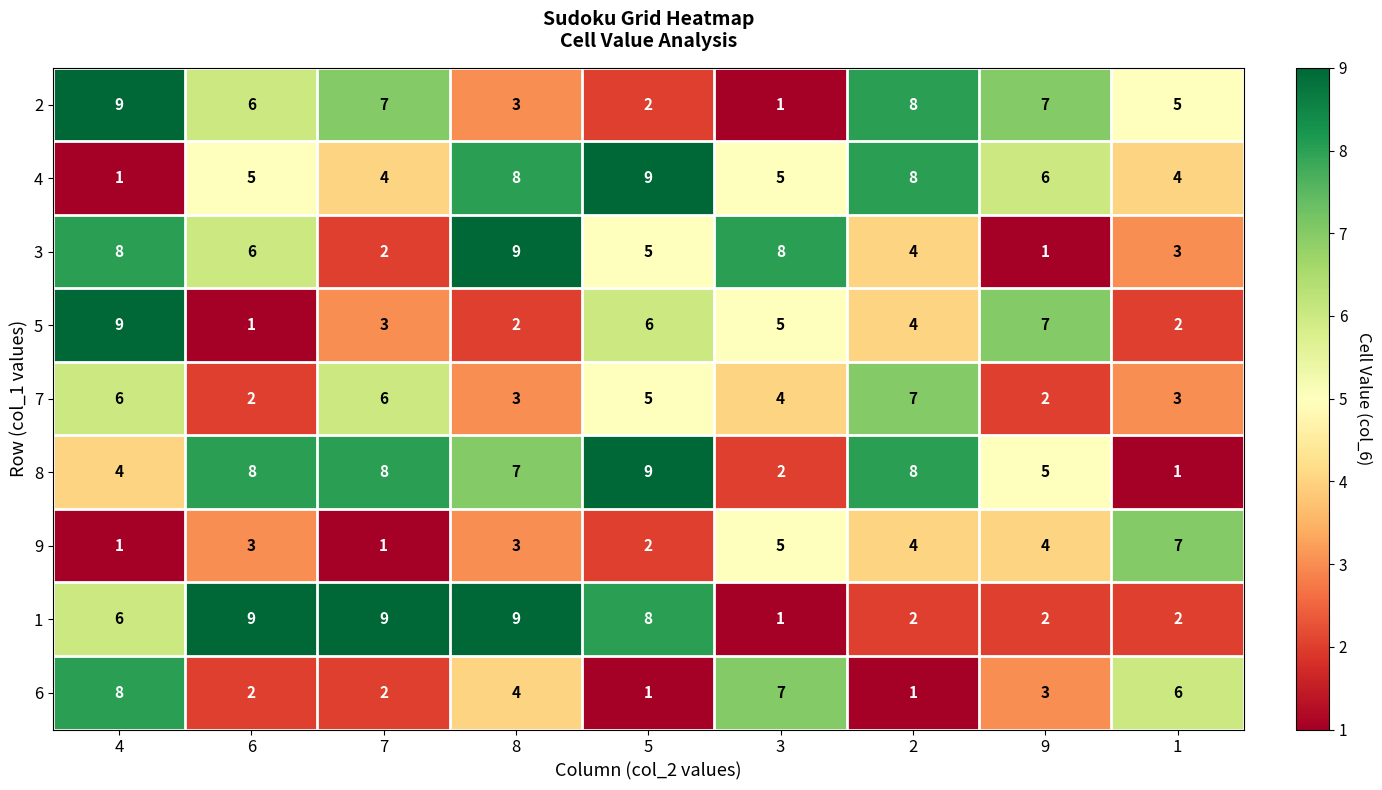

True or false: 6 has a value of 2 at 6.

True